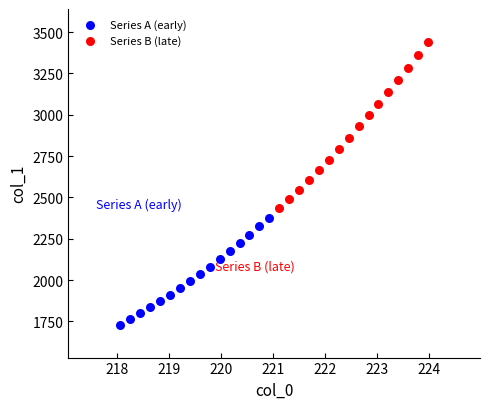

Which series contains the highest Y value?

Series B (late)